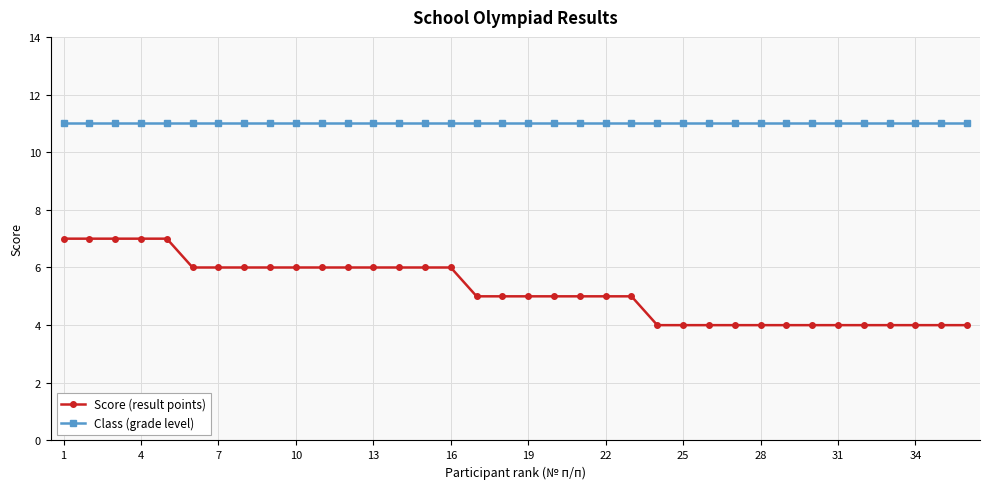

What is the minimum value shown in the chart?

4